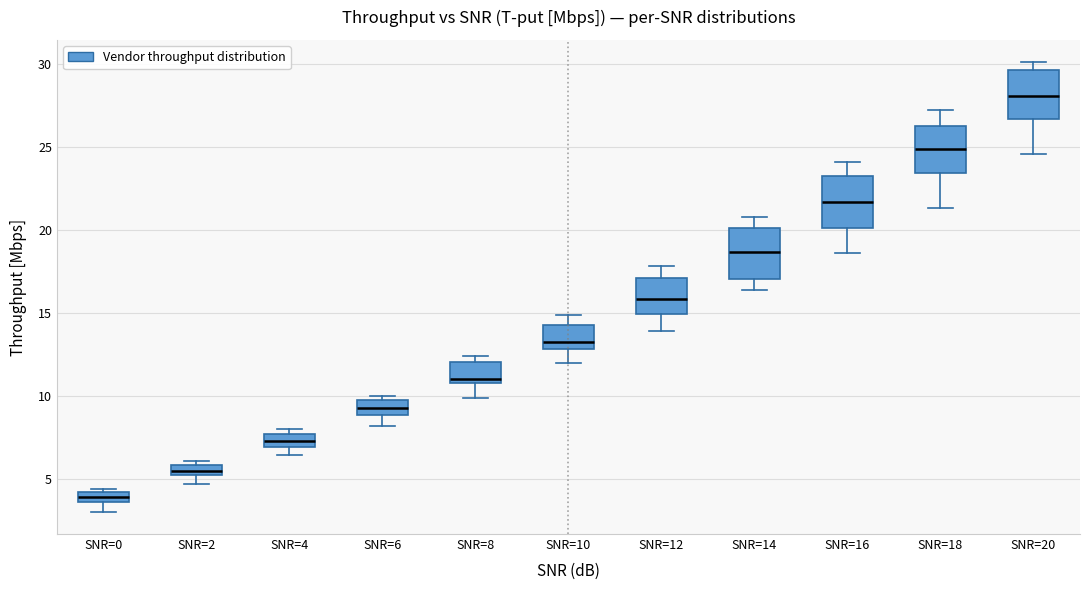

Where does the median line of the box for SNR=12 sit on the y-axis? The values are not printed on the chart, so give them approximately, as read against the axis.

16.0